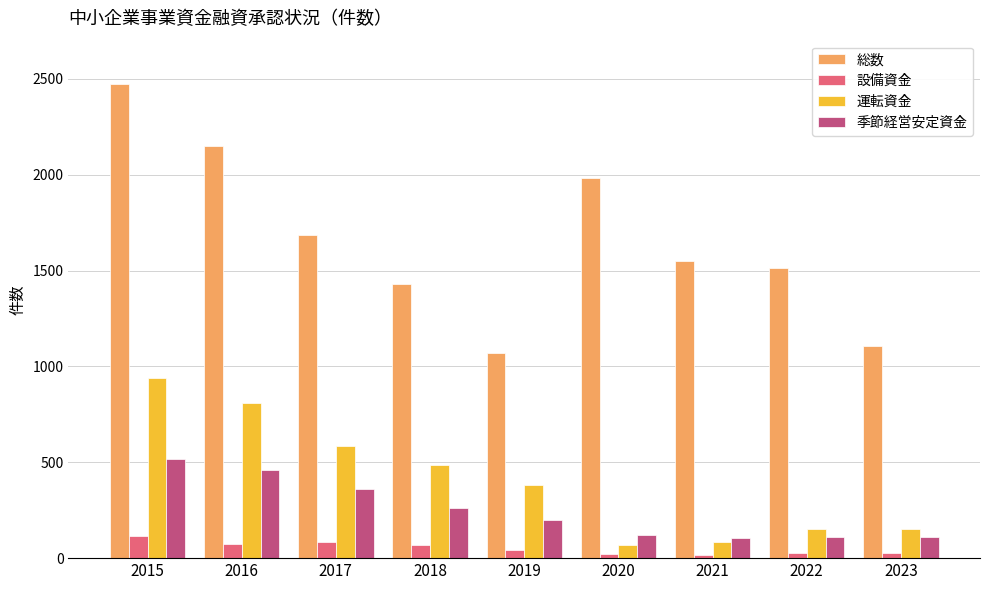

What is the total value across all series at 2022?

1802